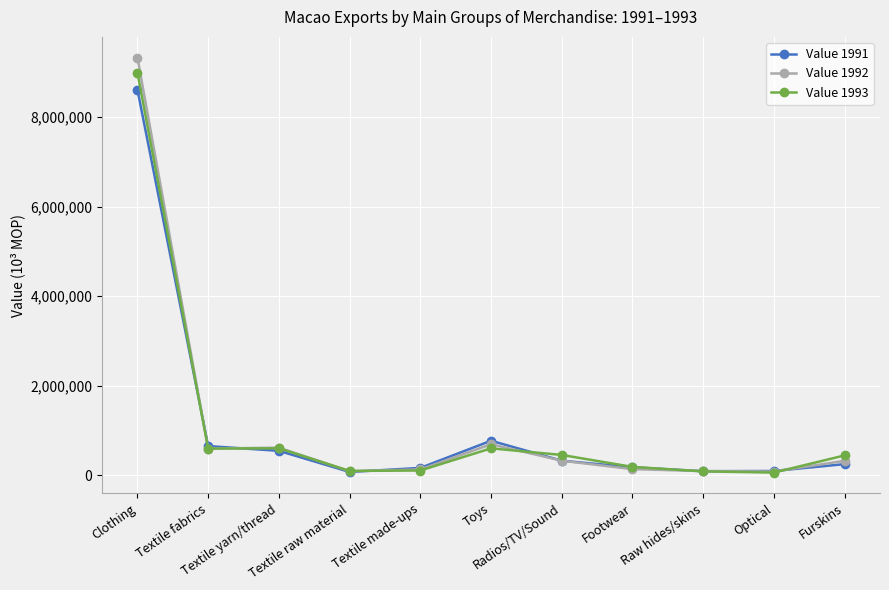

How many lines are shown in the chart?

3